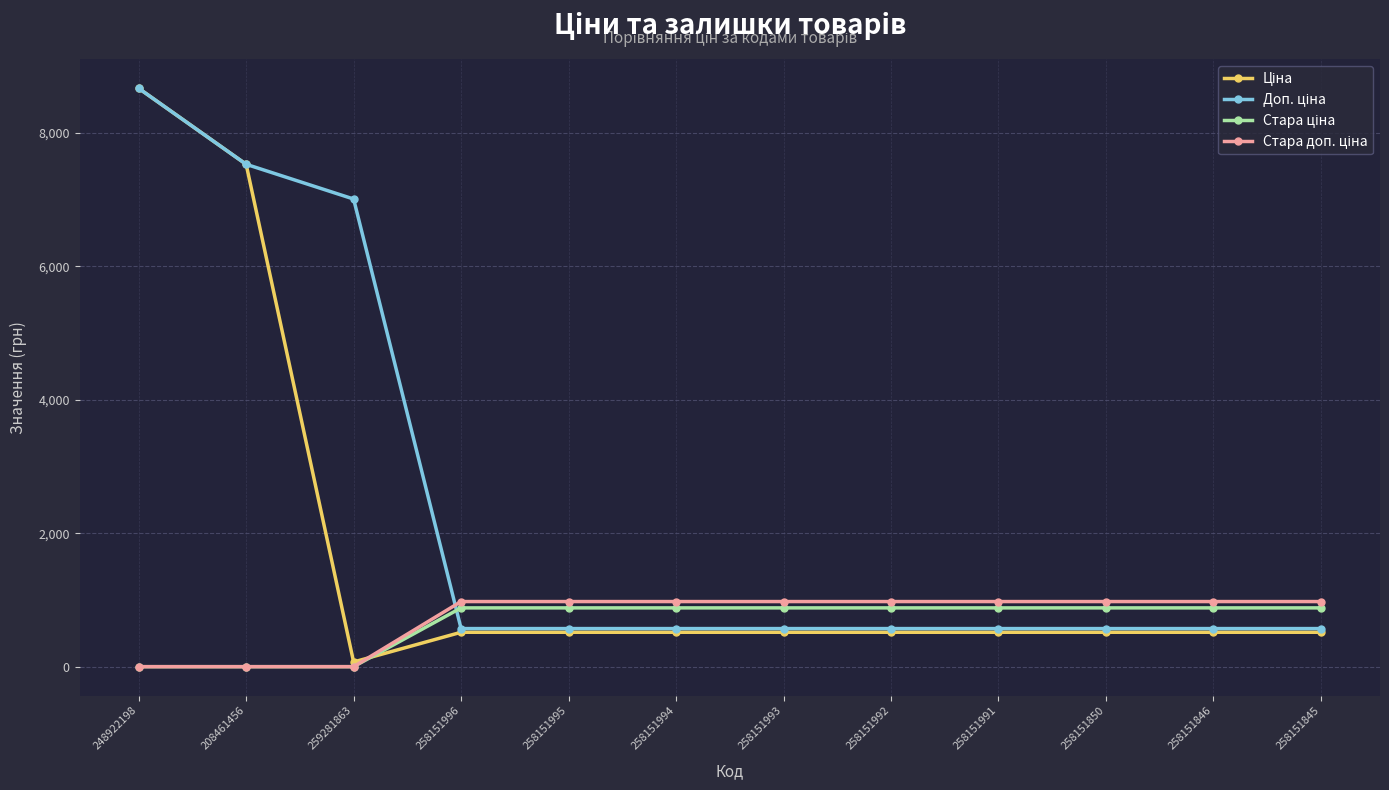

What is the maximum value shown in the chart?

8669.7